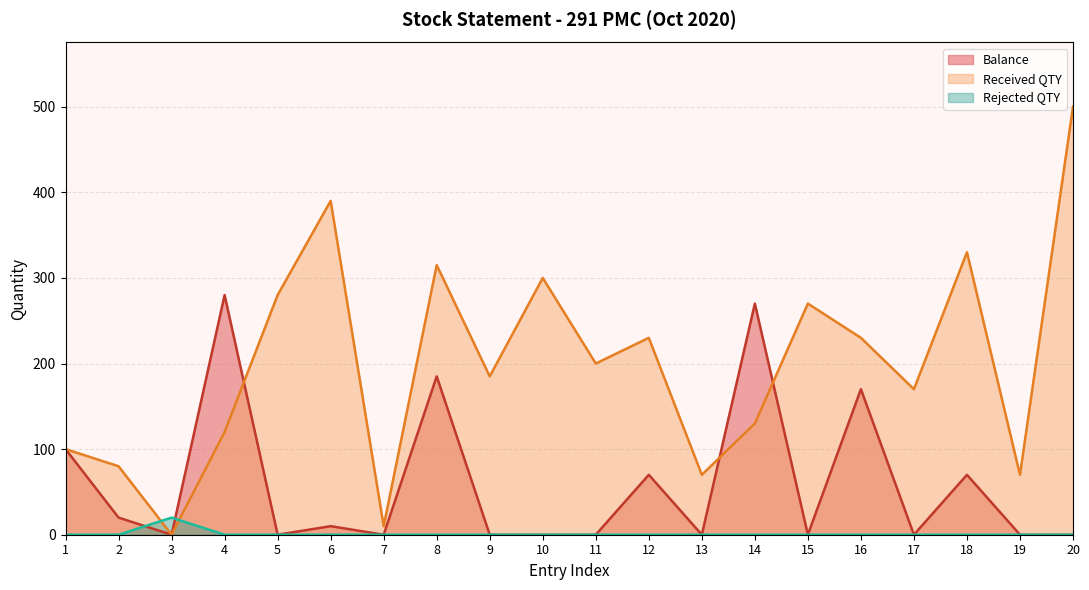

What is the approximate value of Received QTY at 18, to the nearest 50?

350